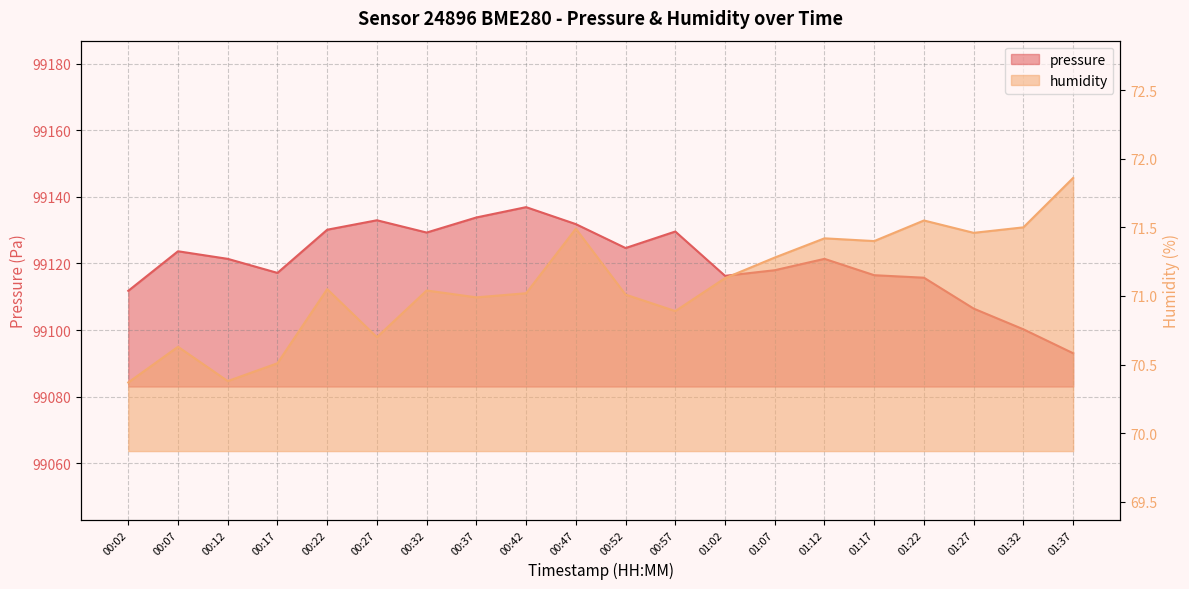

At which category does pressure reach its first local peak?

00:07